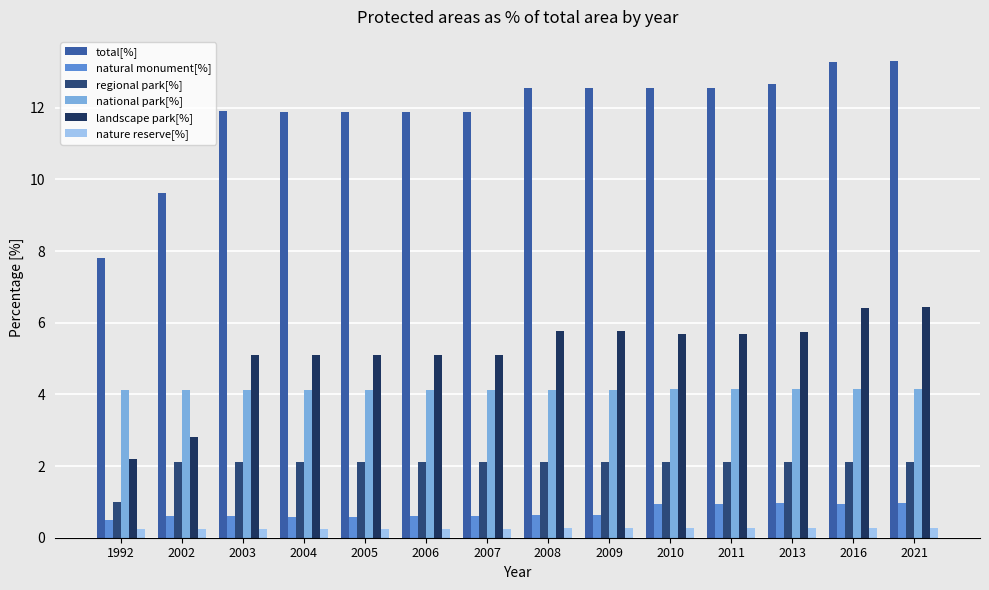

What is the highest value of the total[%] series?

13.3